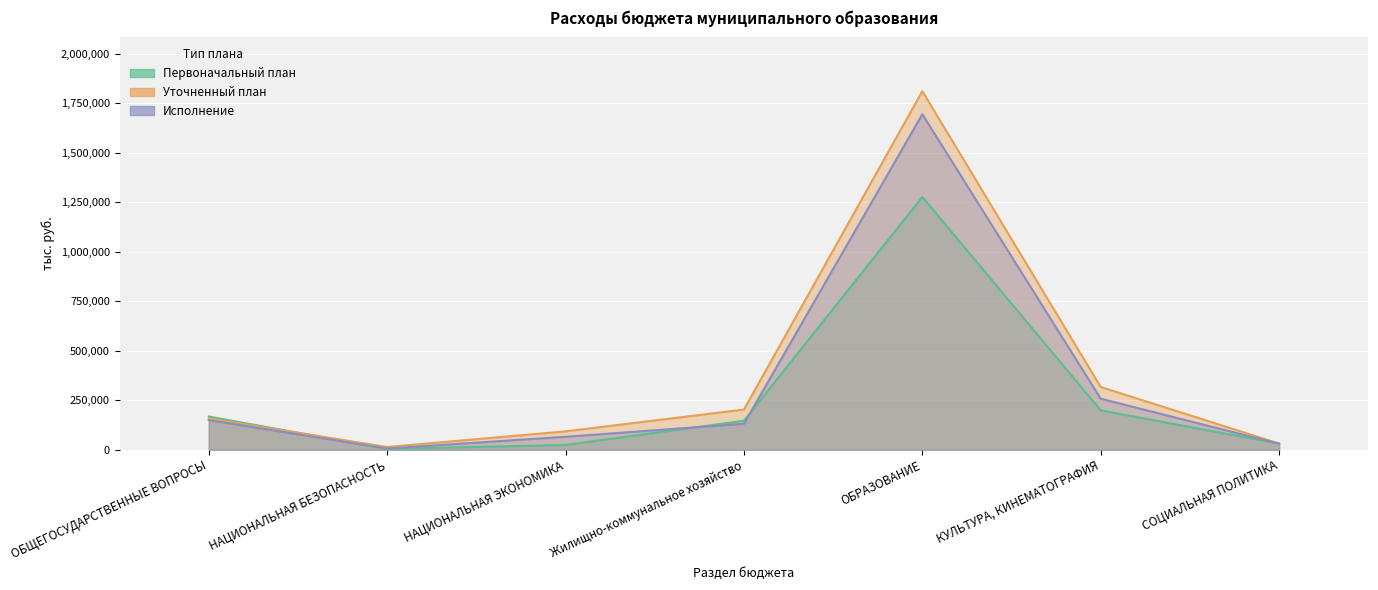

Reading left to right, list all the values displayed in this chart.

Первоначальный план: 168065.3	4259.0	24821.0	146745.0	1276722.6	199199.2	31456.5
Уточненный план: 158256.3	14162.3	93224.1	203299.6	1810741.7	317188.7	31489.6
Исполнение: 150038.7	6581.5	65849.7	131664.0	1694208.2	257935.8	30717.5